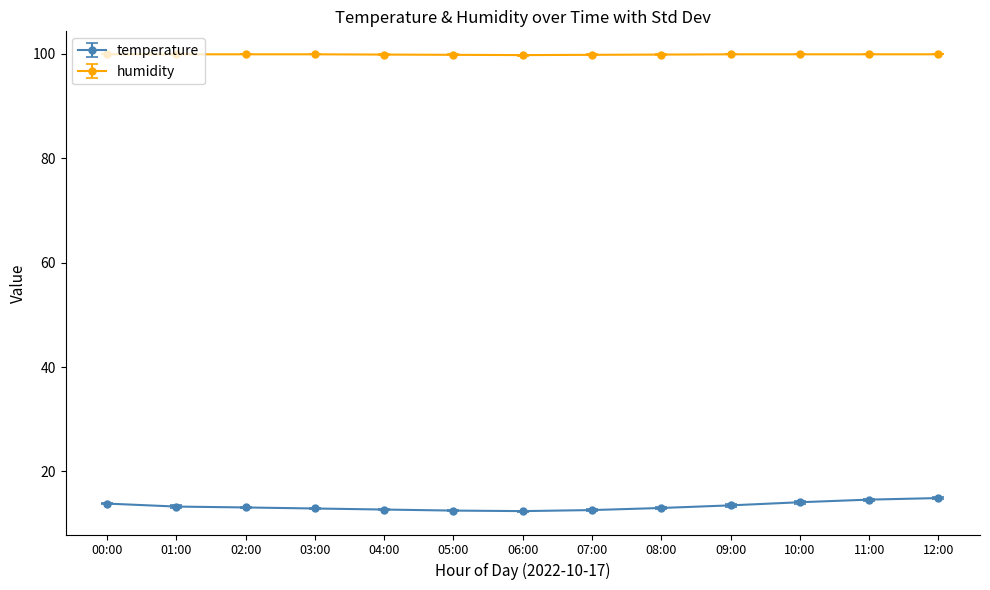

True or false: humidity and temperature intersect in this chart.

False